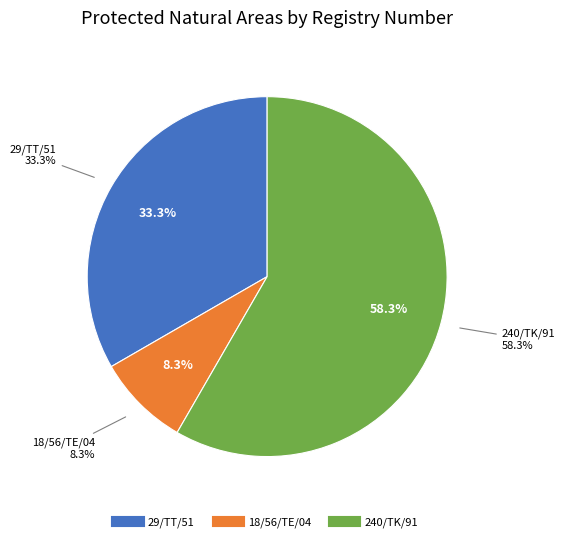

To the nearest percent, what portion does 240/TK/91 represent?

58%